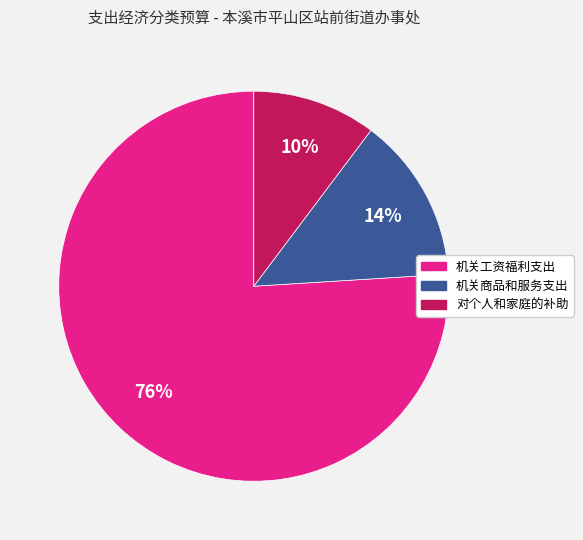

True or false: 对个人和家庭的补助 accounts for 3% of the total.

False